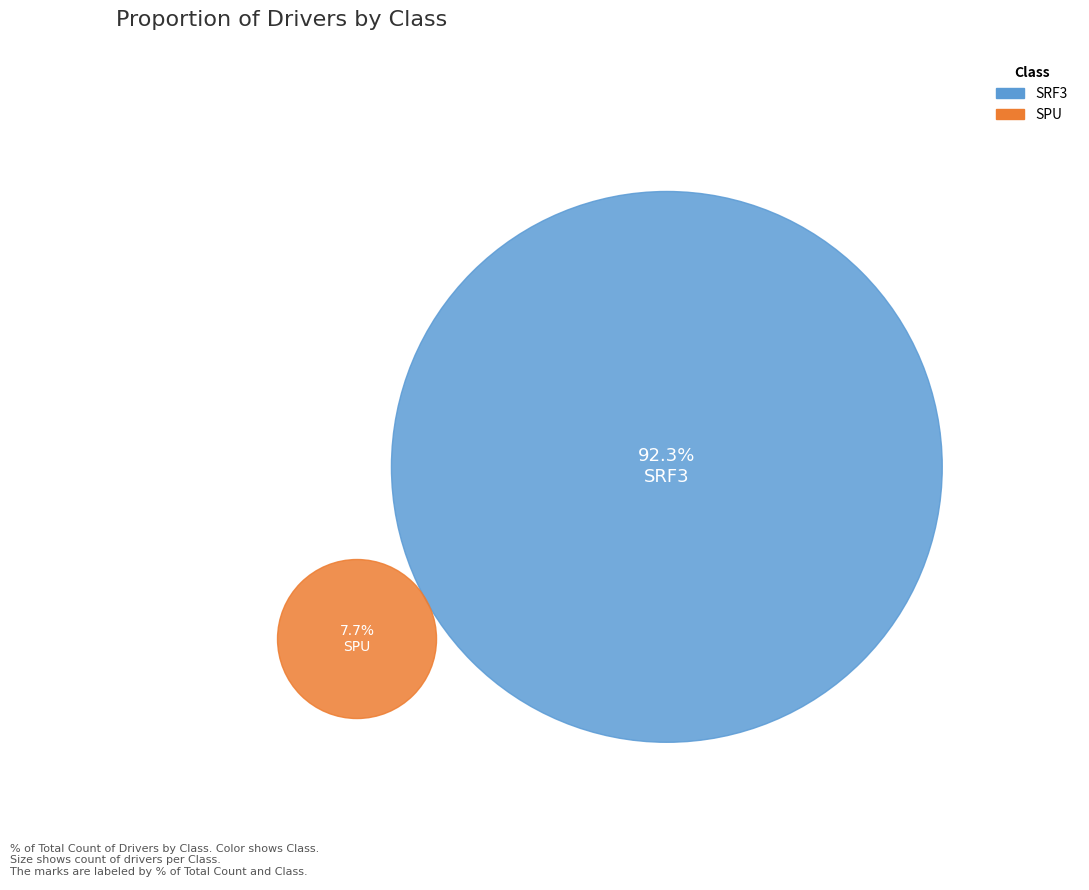

Between SRF3 and SPU, which is larger?

SRF3